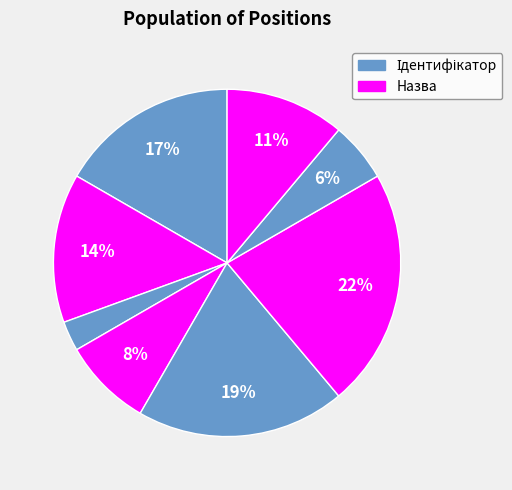

How many slices are in this pie chart?

8